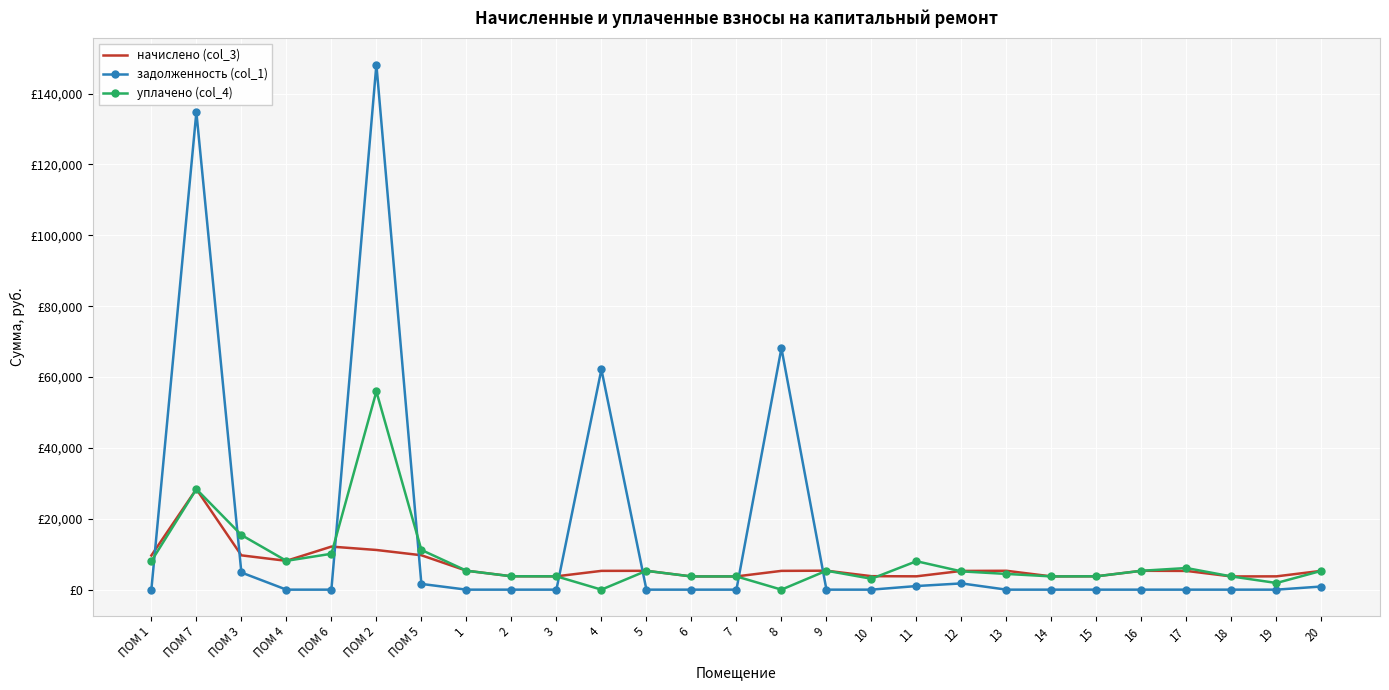

Which category has the lowest value in the начислено (col_3) series?

6